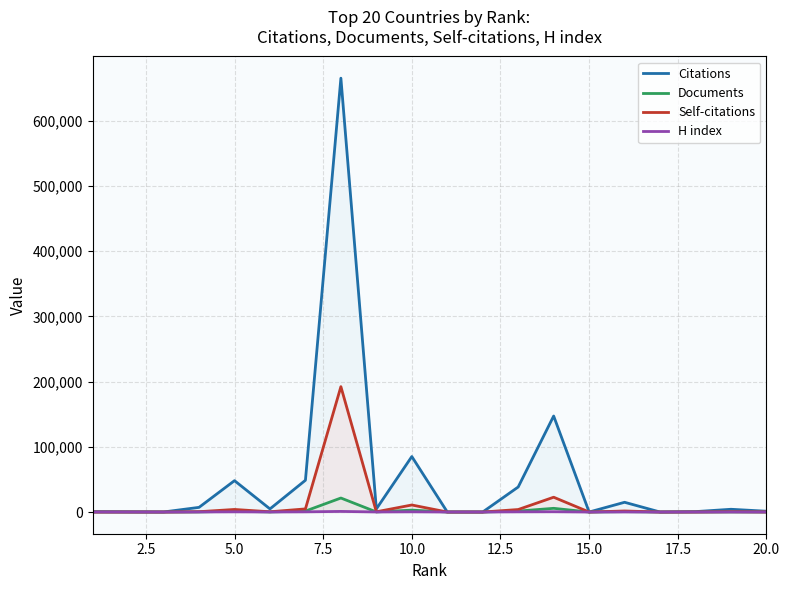

Count the number of categories in the chart.

20